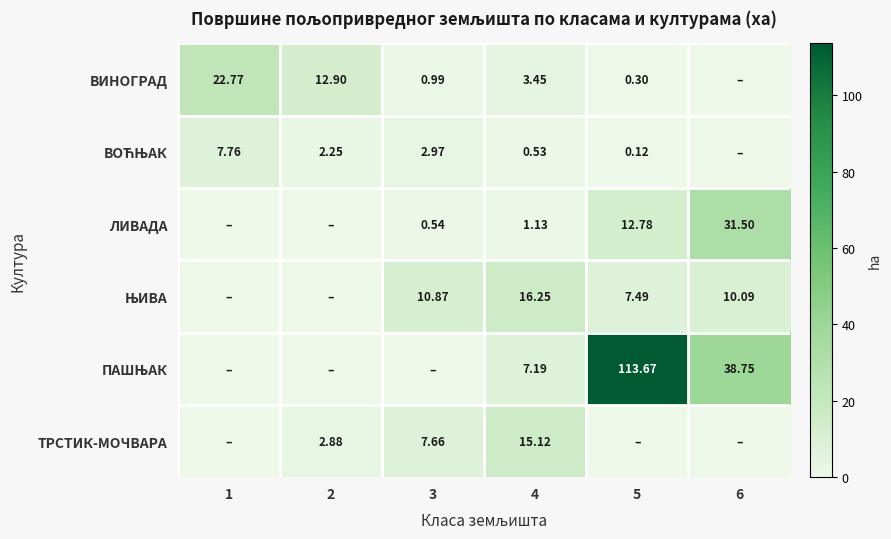

How many categories are shown in the chart?

6